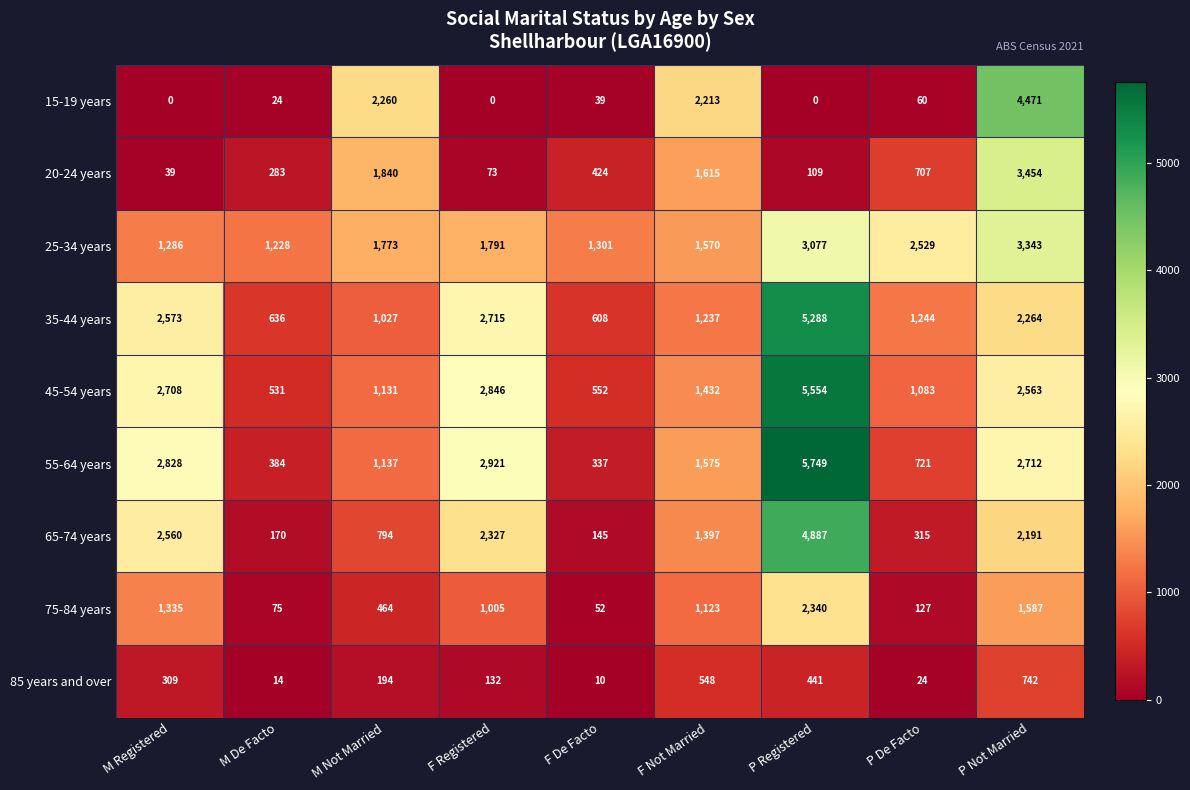

How many series are shown in this chart?

9